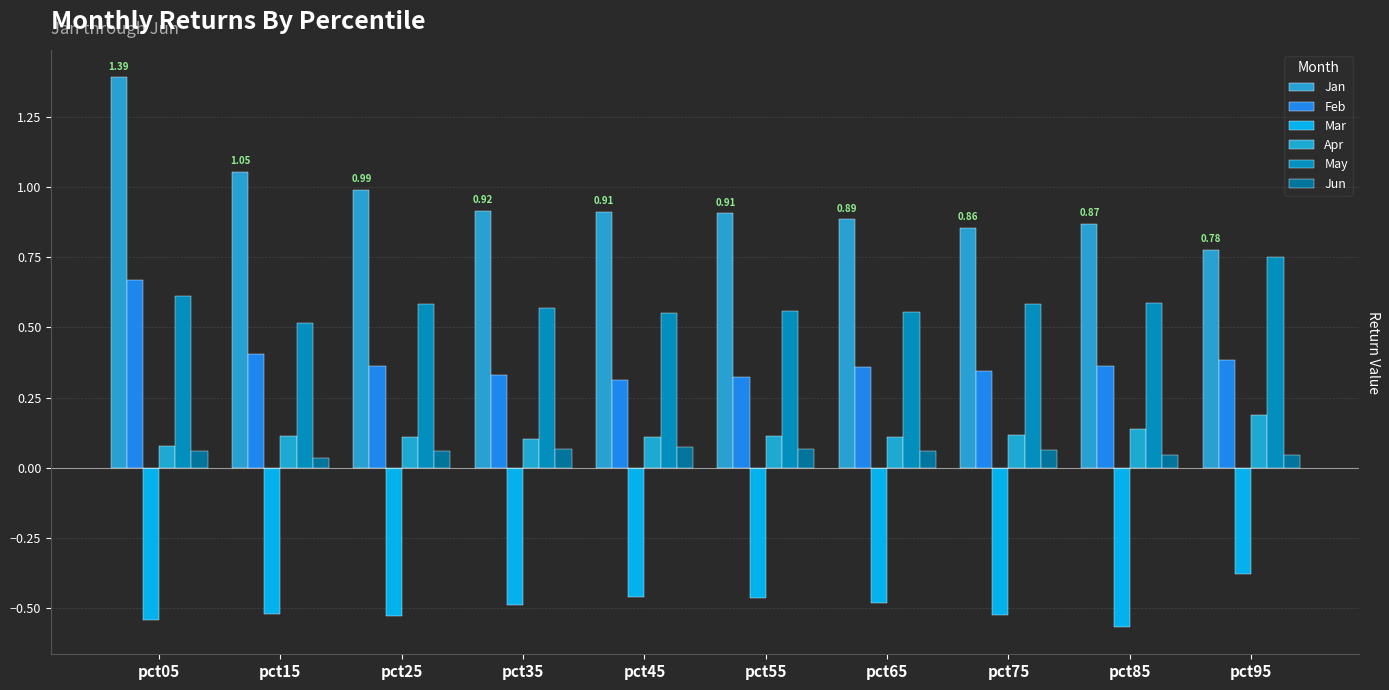

Which category has the lowest value across all series?

pct85